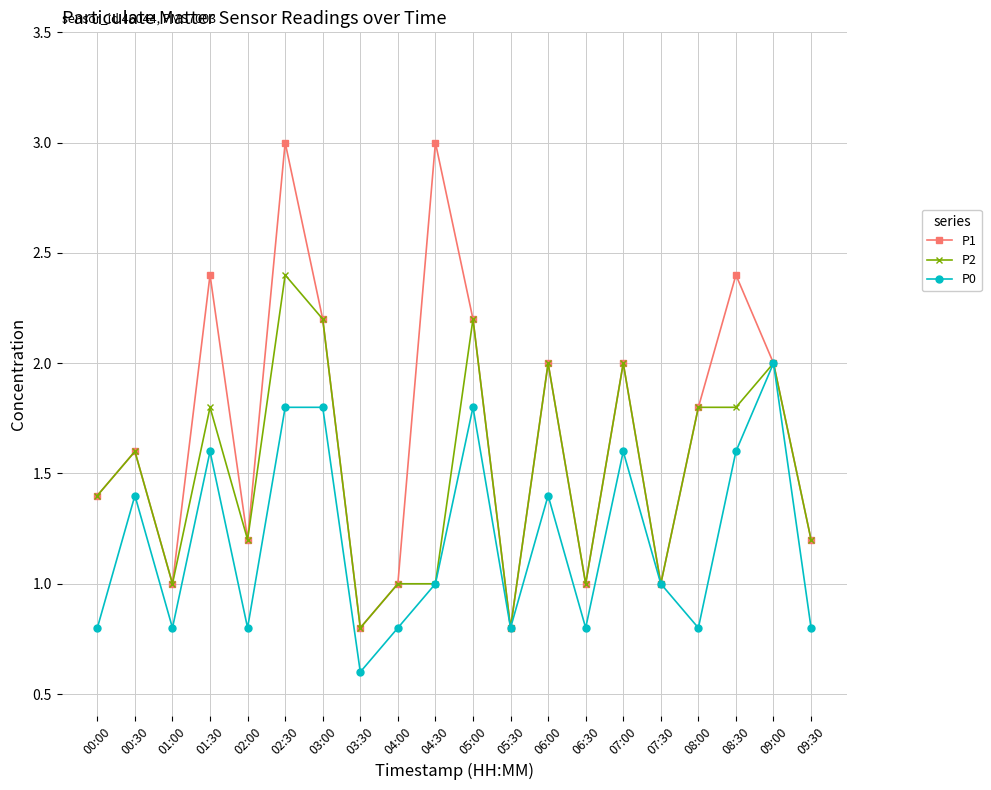

Does the chart have visible grid lines?

Yes